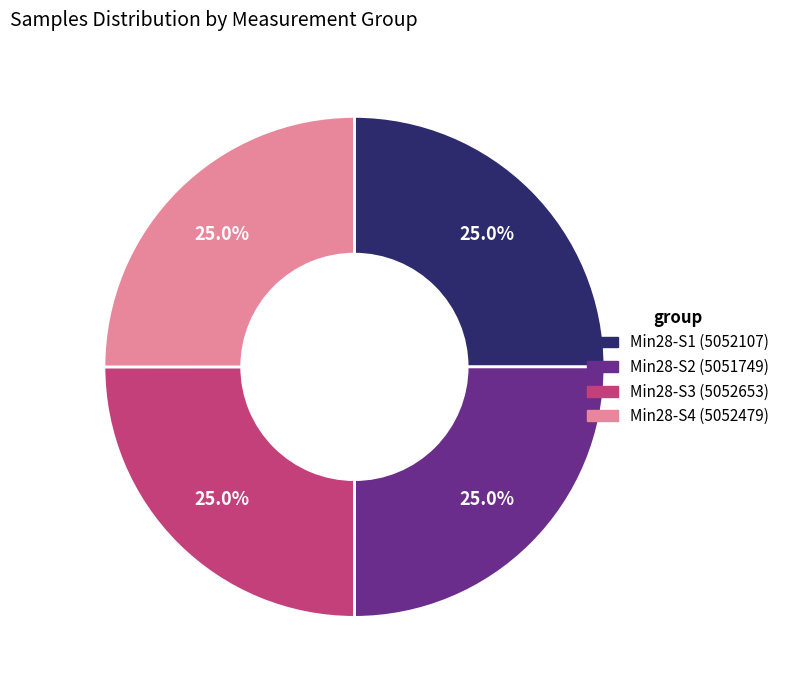

Does any single category account for the majority?

No